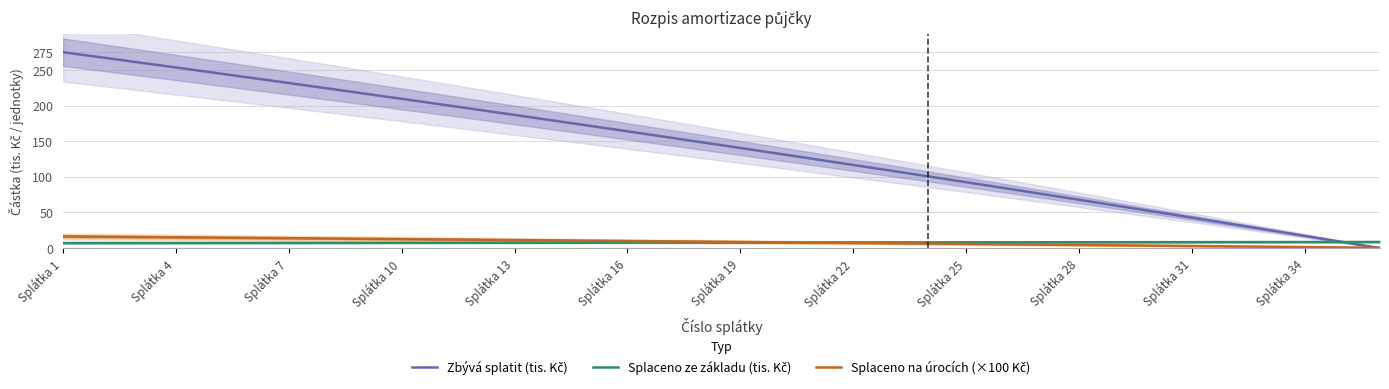

What is the value of the Zbývá splatit (tis. Kč) point at the 24th from the left?

100.6